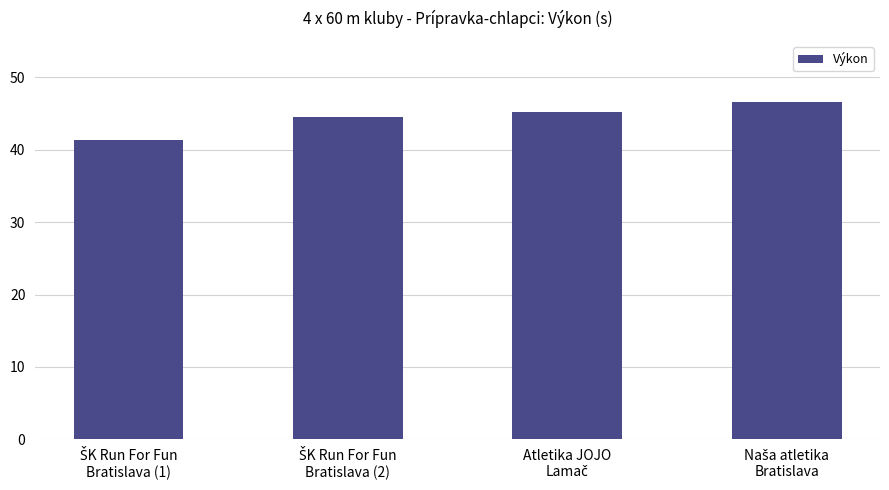

What is the sum of all values?

177.5